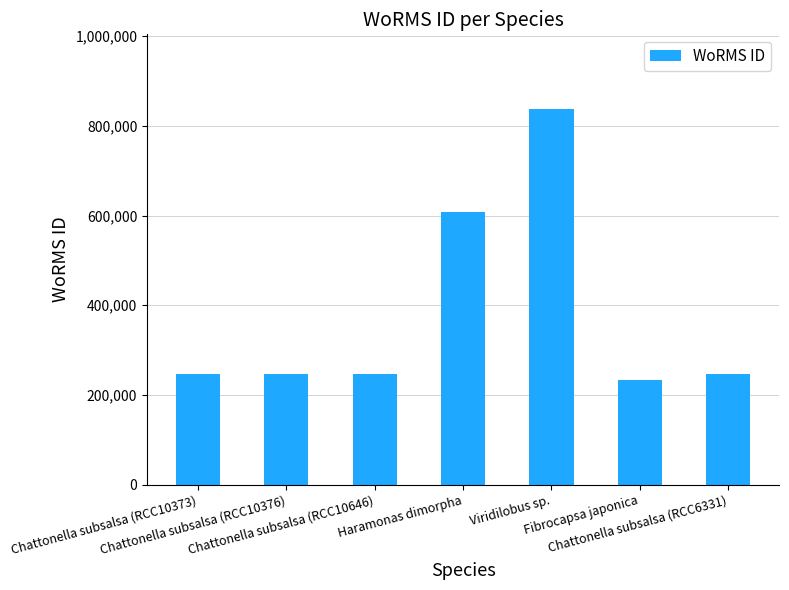

How many series are shown in this chart?

1